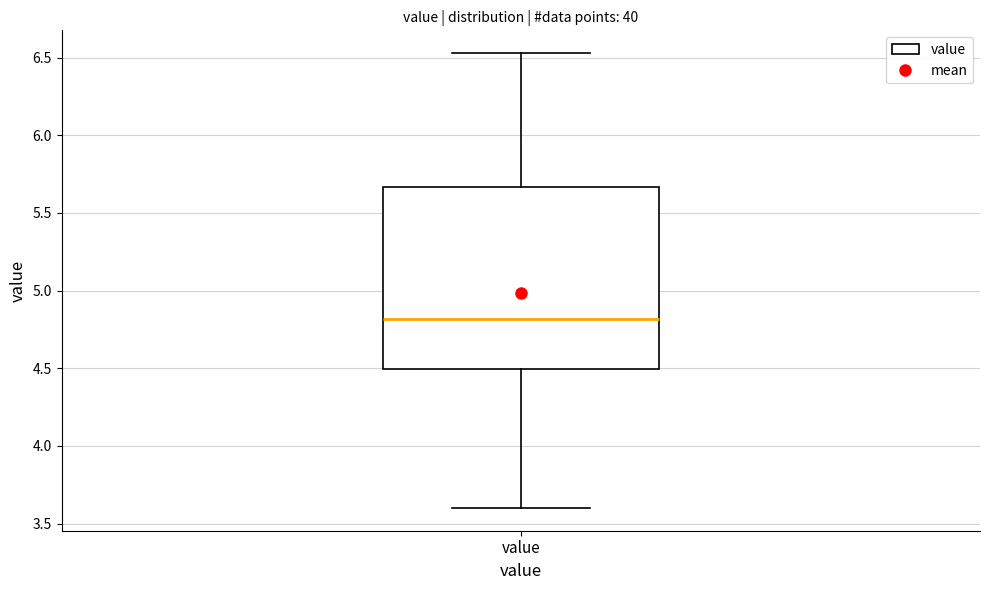

Where is the lower edge of the box for value on the y-axis? The values are not printed on the chart, so give them approximately, as read against the axis.

4.50